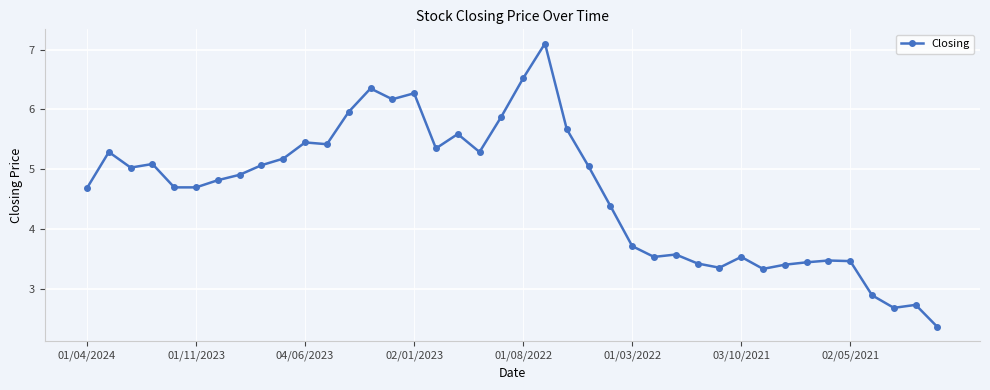

What is the sum of all values?

185.0